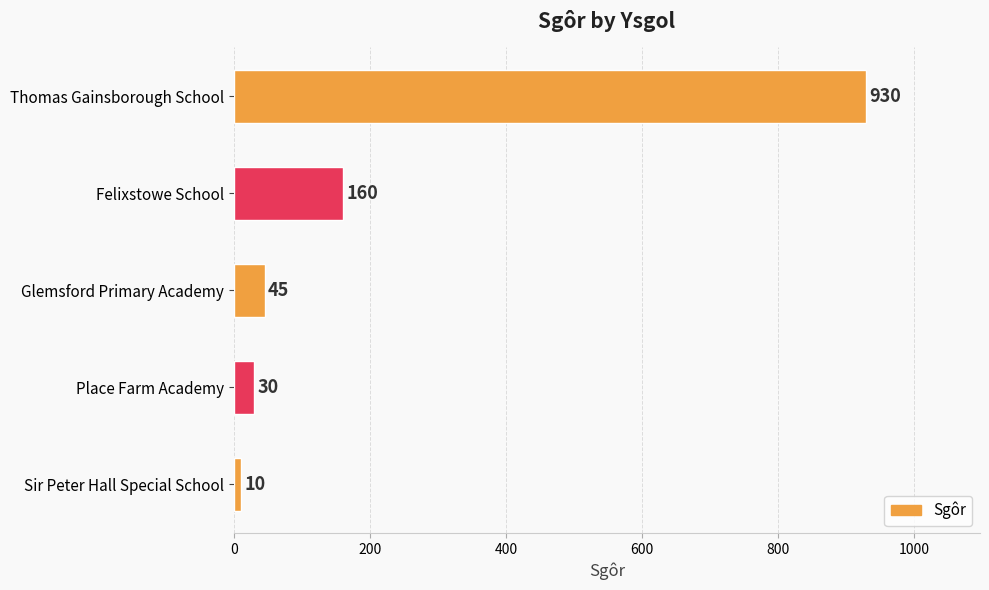

What is the average value?

235